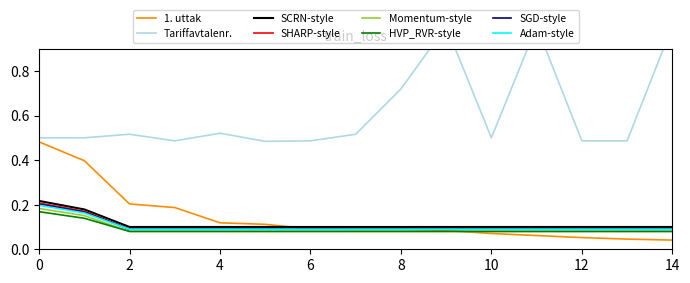

The 1. uttak series shows 0.2 at 2. True or false?

True